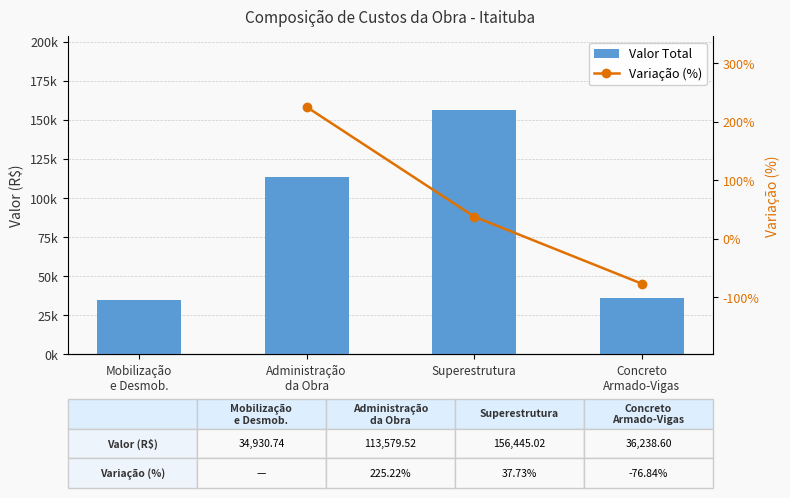

Rank the series by their maximum value, from highest to lowest.

Valor Total, Variação (%)